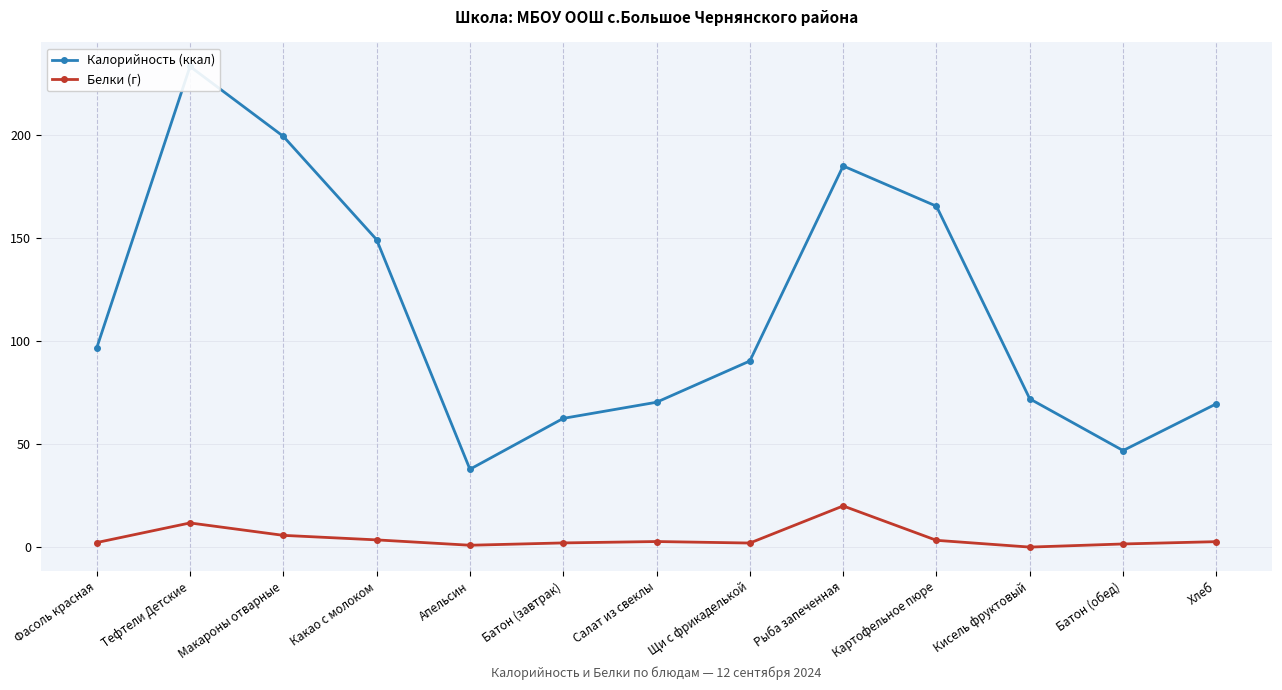

The Калорийность (ккал) series shows 165.5 at Картофельное пюре. True or false?

True